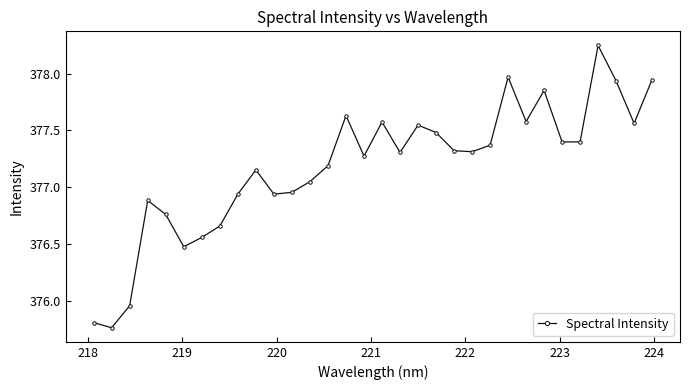

How many interior local peaks (higher than both neighbors) does the data have?

8